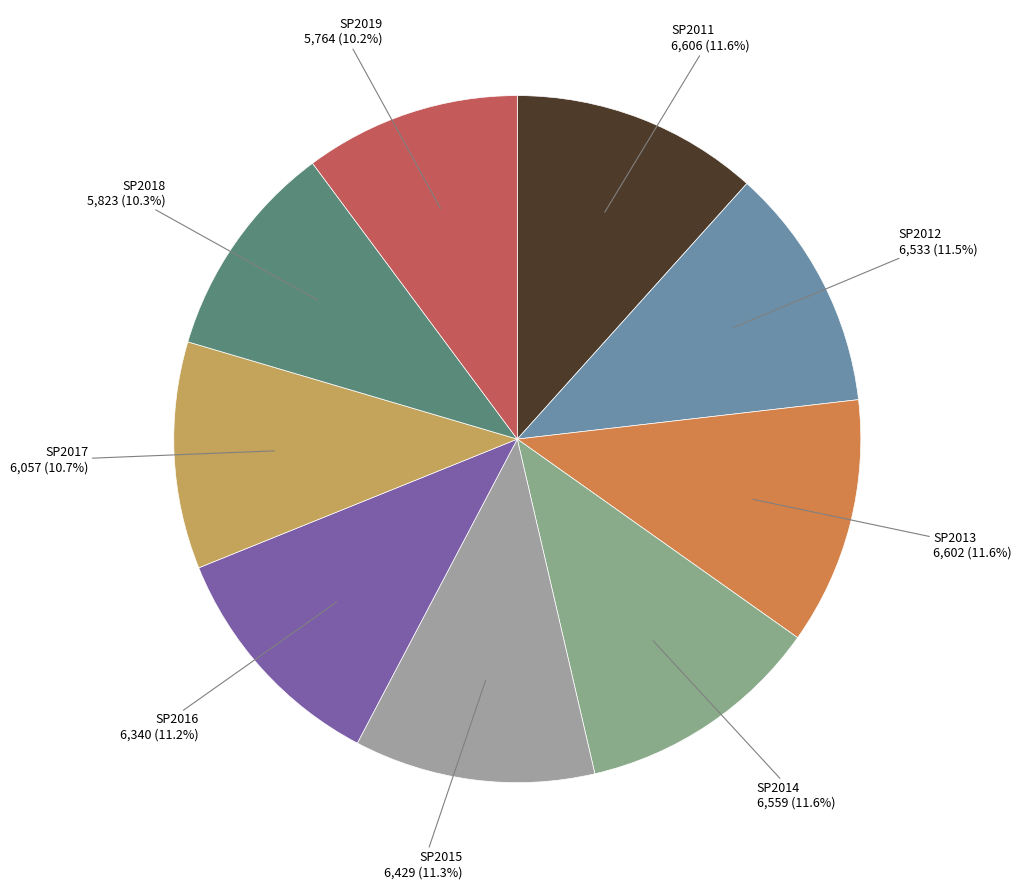

How many slices are in this pie chart?

9